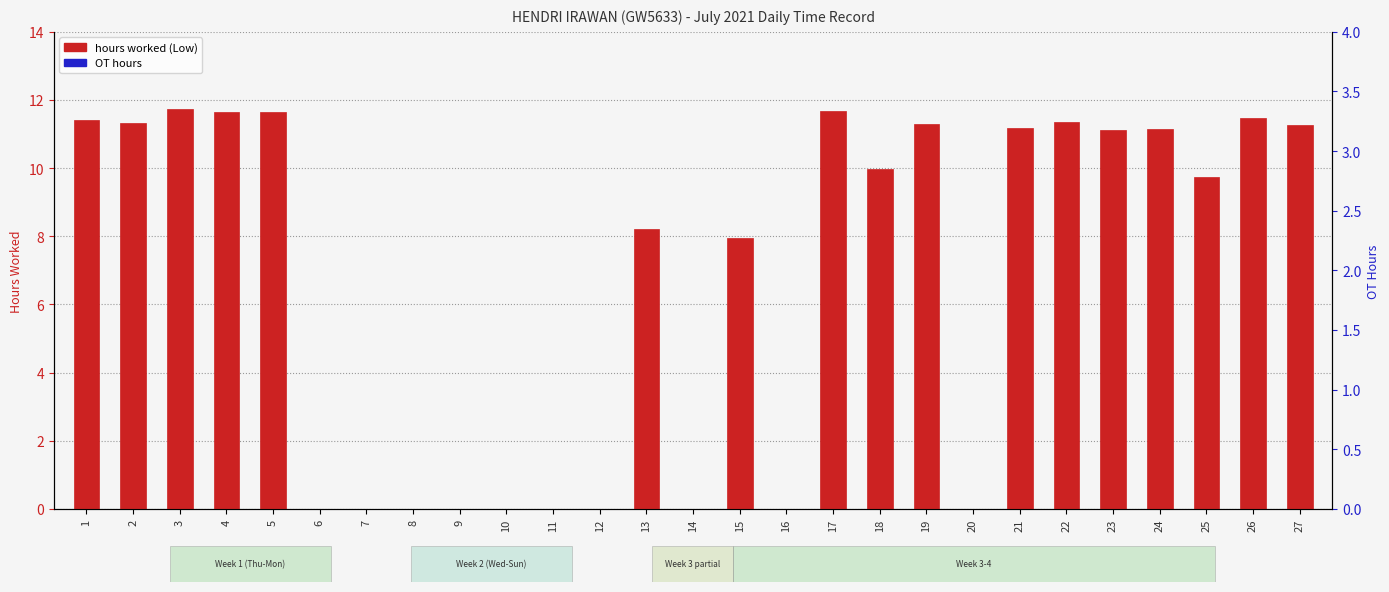

Is the value of hours worked (Low) at 10 greater than the value of OT hours at 1?

No